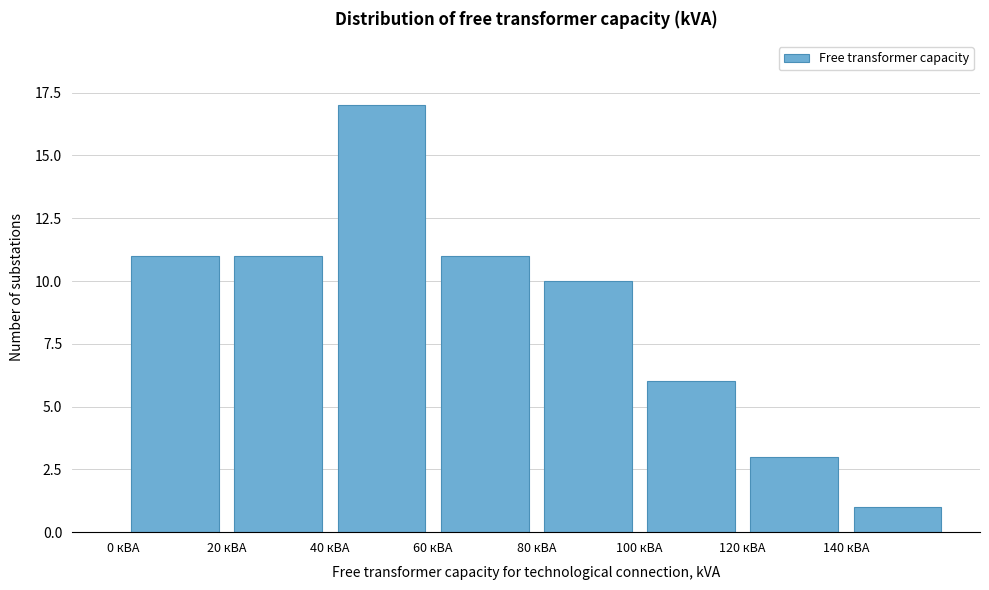

How tall is the bar that spans 140 to 160 on the x-axis? The values are not printed on the chart, so give them approximately, as read against the axis.

1